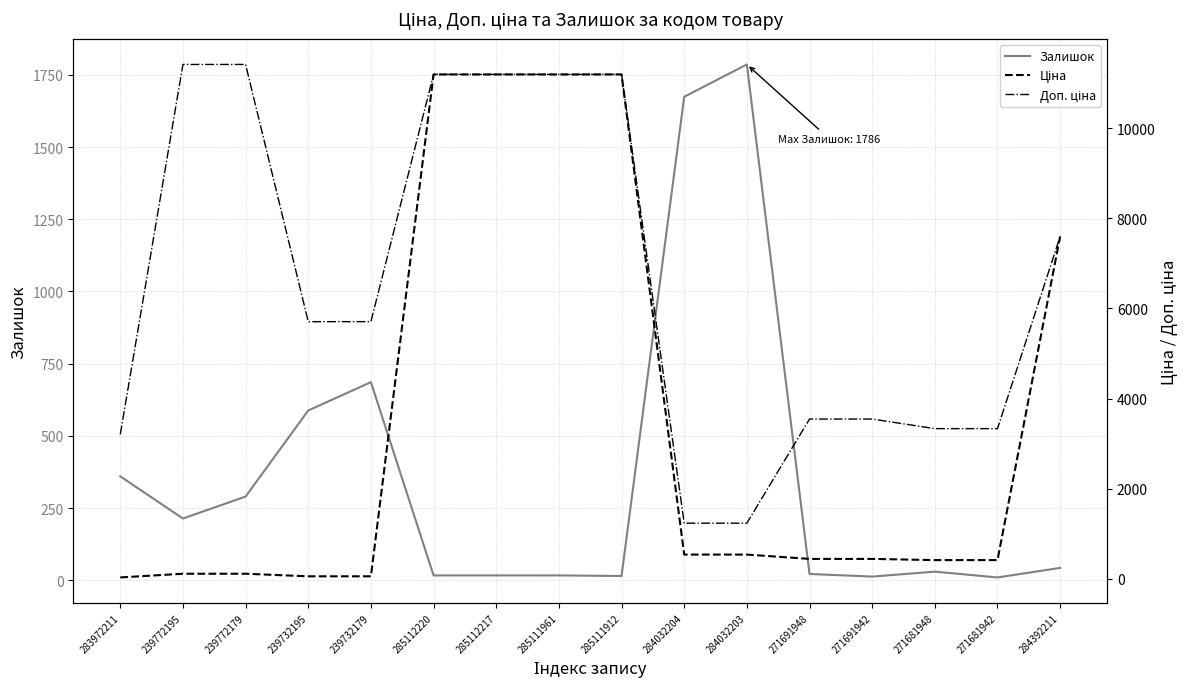

What is the difference between the highest and lowest values at 271691948?

3523.0